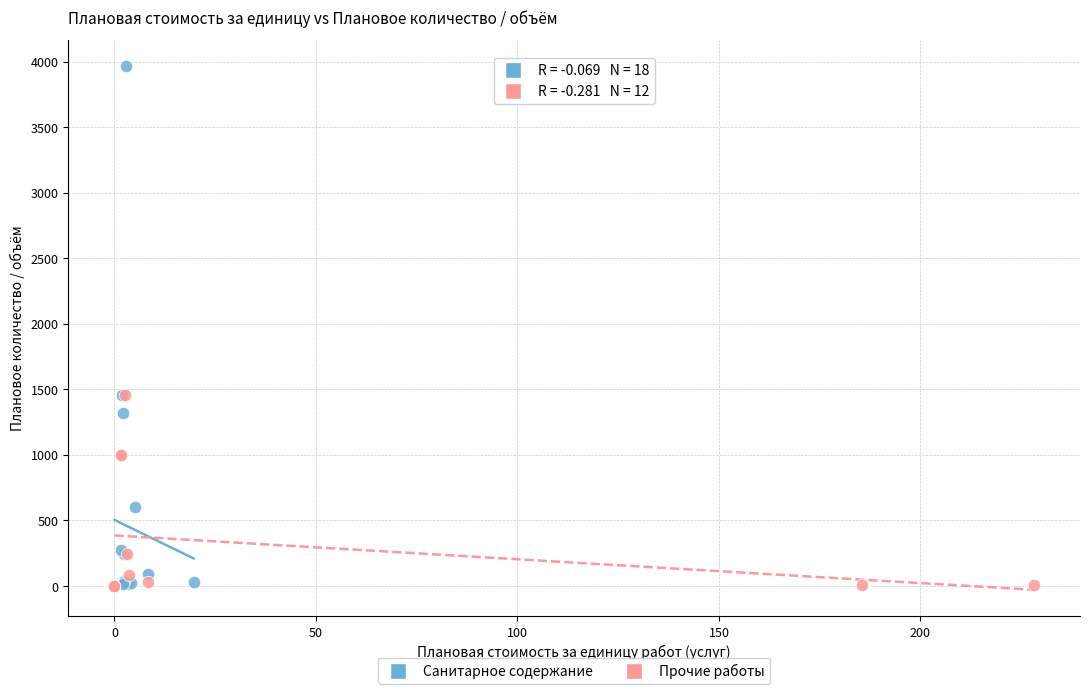

What are all the series names shown in the legend?

Санитарное содержание, Прочие работы